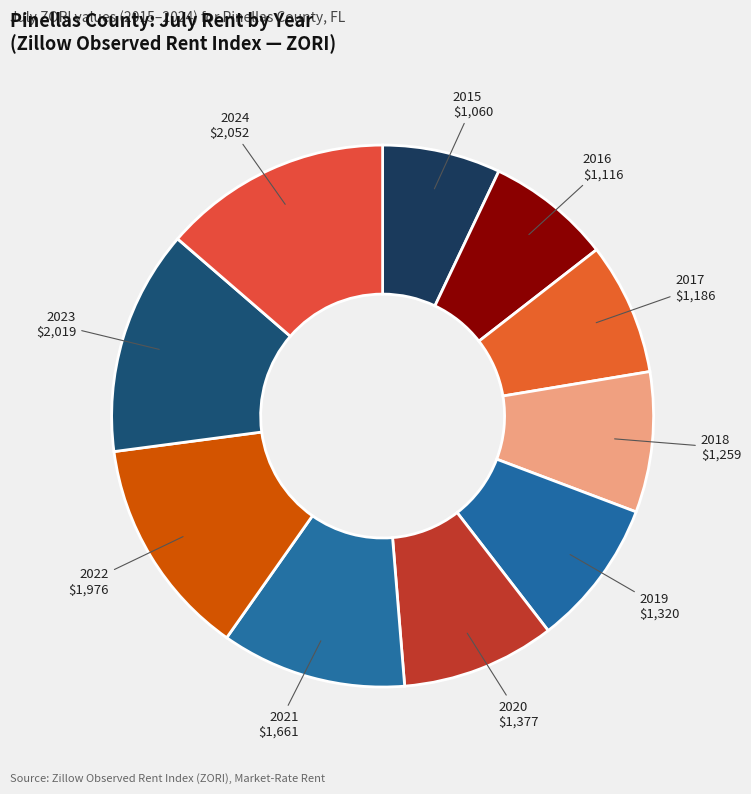

Is there any slice that represents more than half of the pie?

No